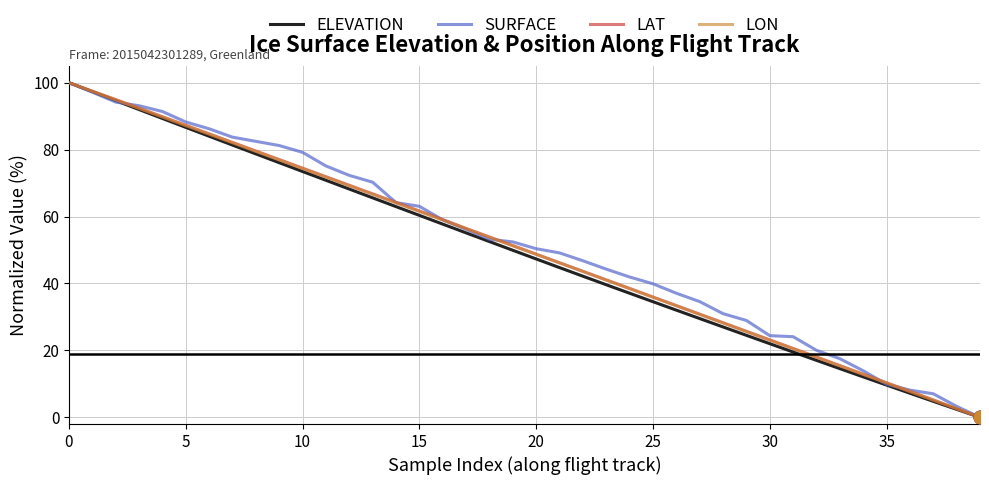

What is the greatest value displayed?

100.0